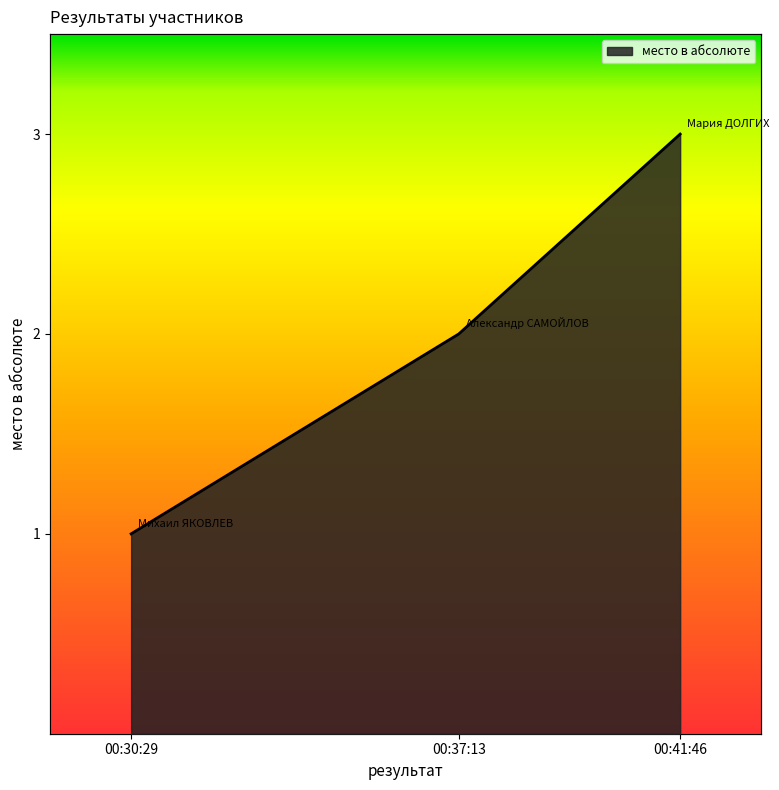

What is the label of the 1st point from the left?

00:30:29